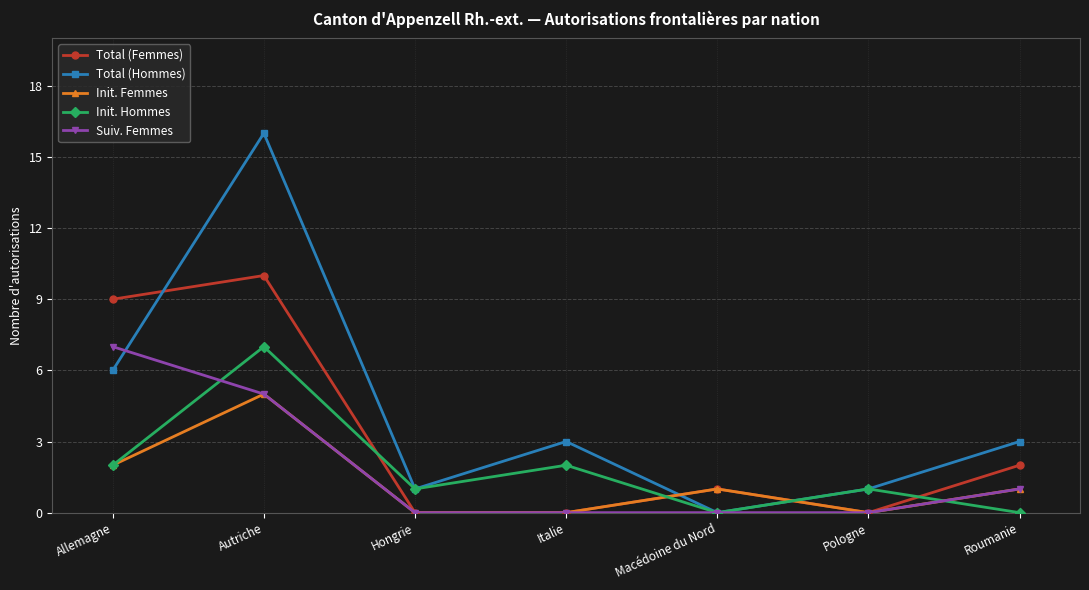

At which label does Init. Hommes reach its peak?

Autriche